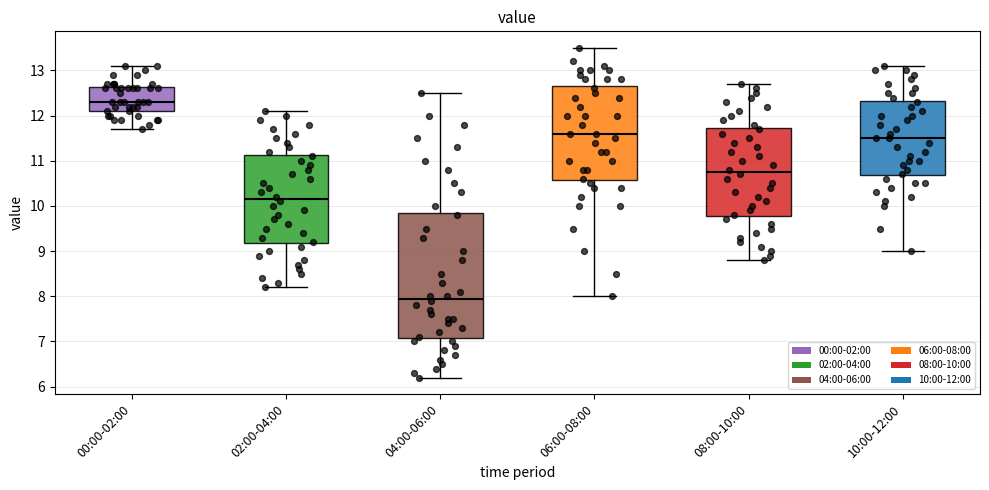

Which box has the highest median line?

00:00-02:00